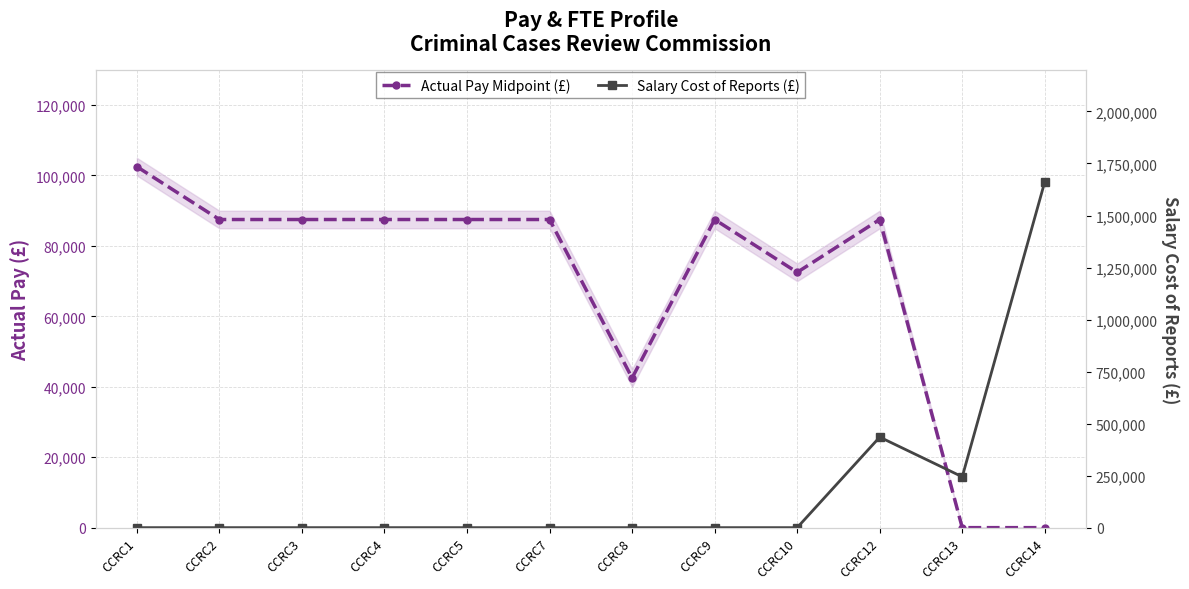

Where do Salary Cost of Reports (£) and Actual Pay Midpoint (£) first cross each other?

CCRC10 and CCRC12